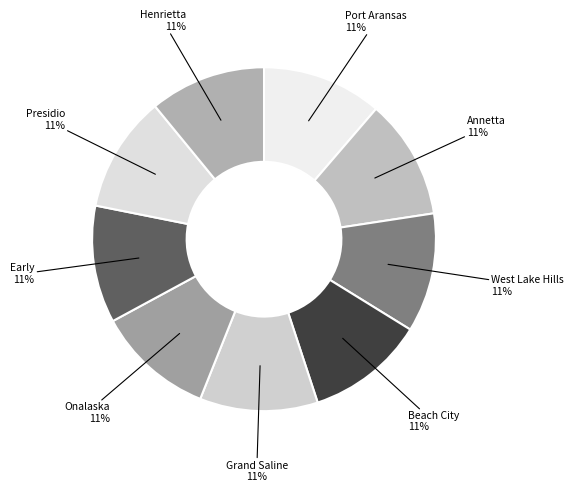

To the nearest percent, what percentage of the pie is Beach City?

11%